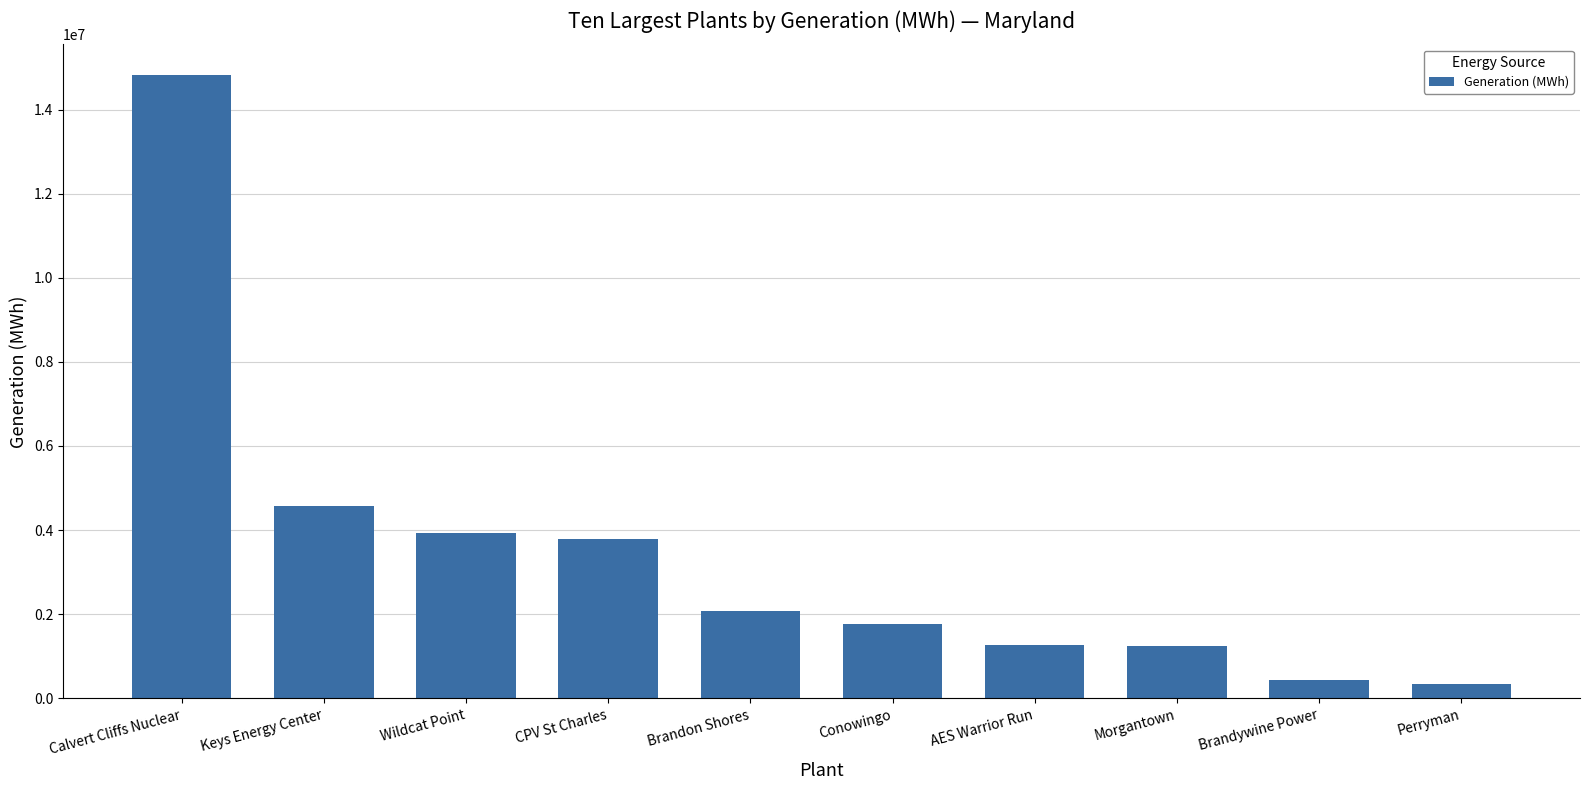

What is the change in value from Conowingo to Morgantown?

-509478